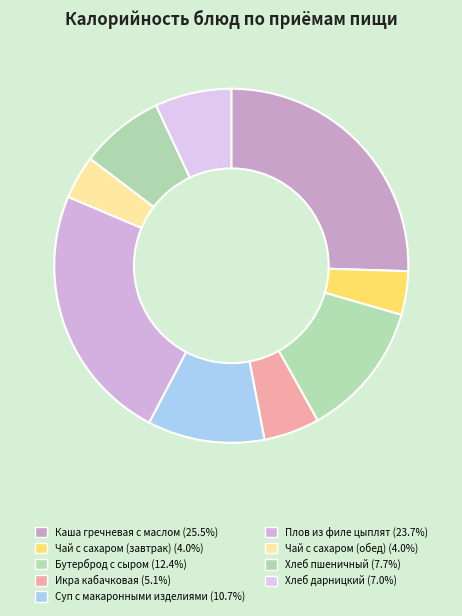

Count the number of slices in the pie.

9